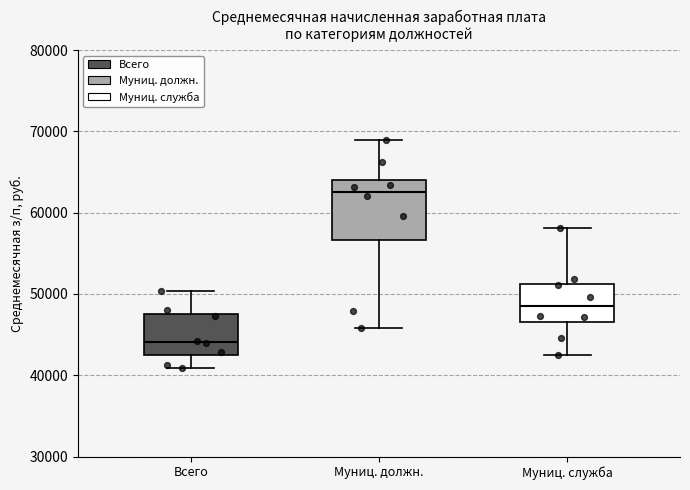

Where is the upper edge of the box for Муниц. должн. on the y-axis? The values are not printed on the chart, so give them approximately, as read against the axis.

64000